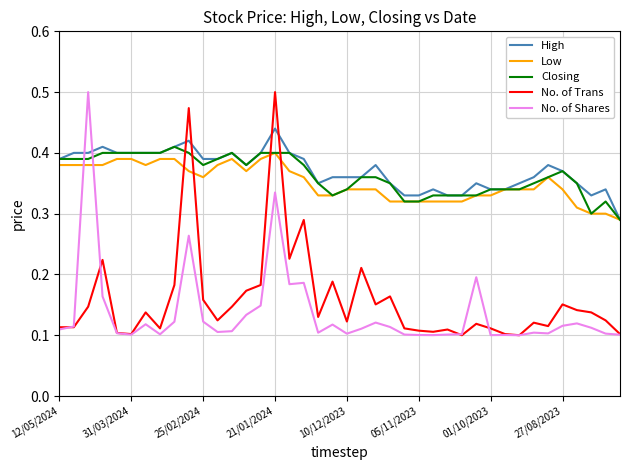

After their last crossing, which series has the higher values: No. of Shares or Low?

Low